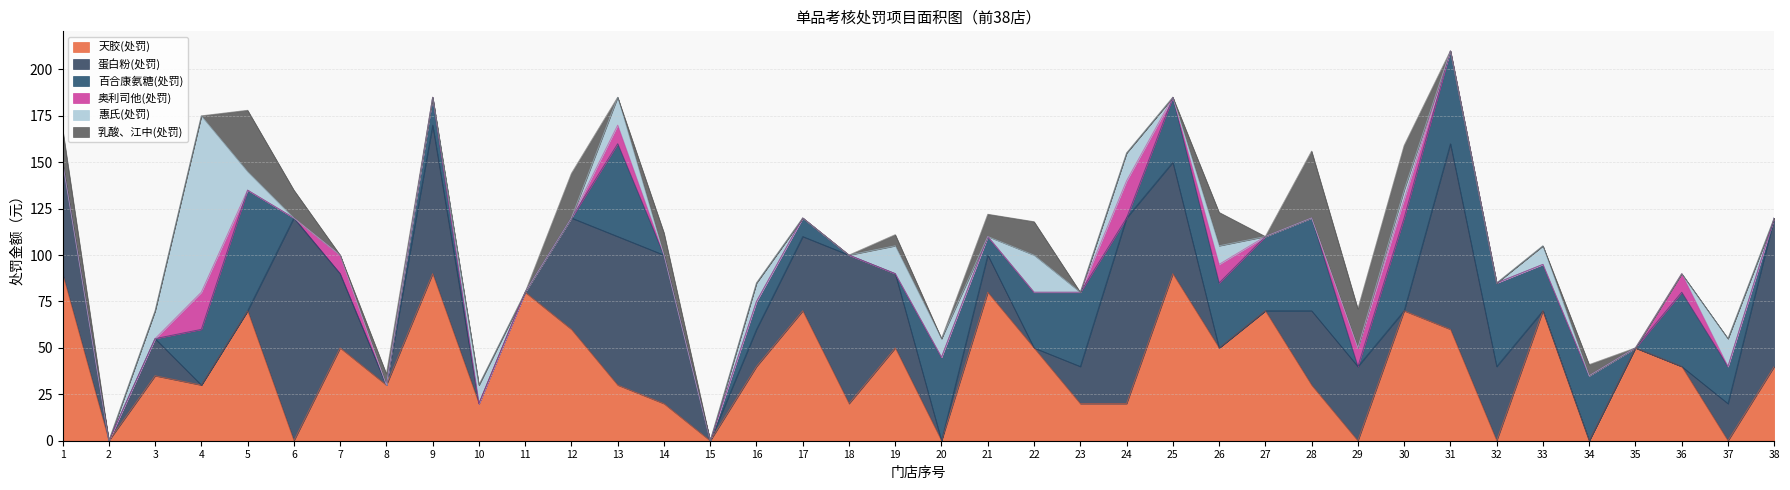

Is it true that 天胶(处罚) equals 121 at 33?

False